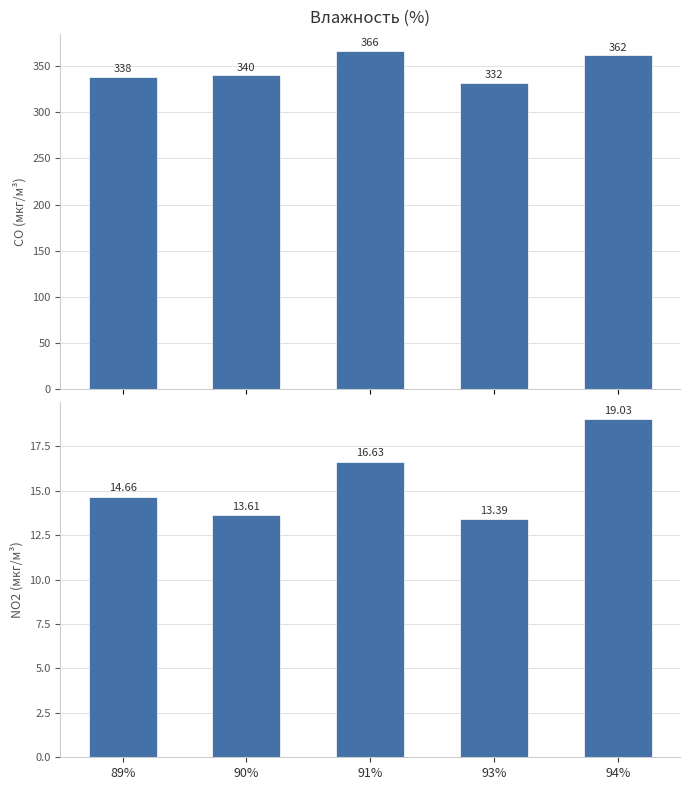

Is the value of NO2 (мкг/м³) at 89% greater than the value of CO (мкг/м³) at 91%?

No